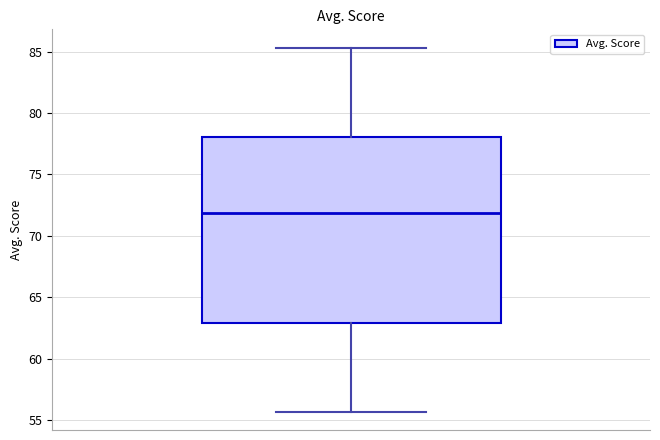

Where does the lower whisker of the box end on the y-axis? The values are not printed on the chart, so give them approximately, as read against the axis.

55.5